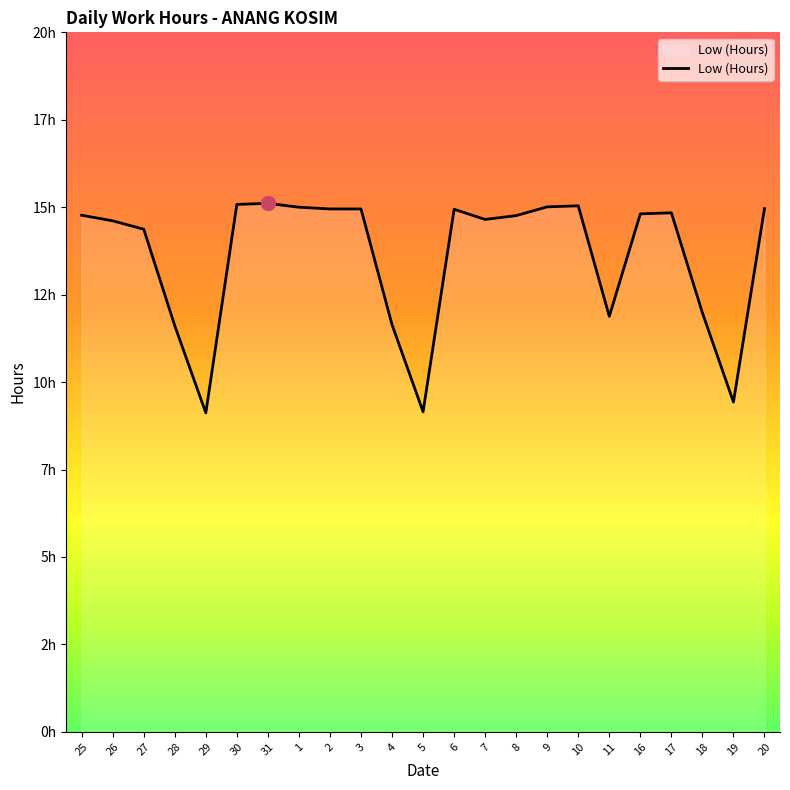

Which label corresponds to the largest value in the chart?

31